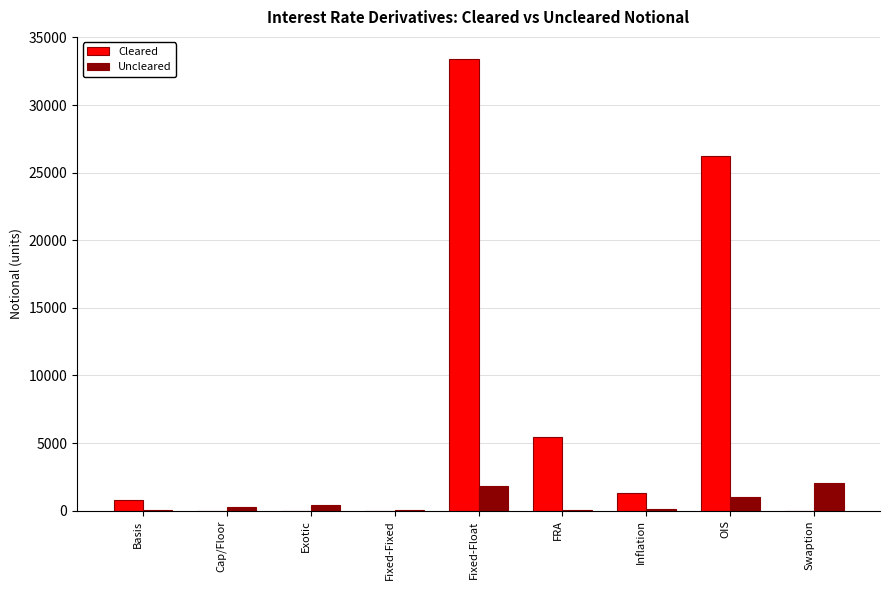

Which label corresponds to the largest value in the chart?

Fixed-Float